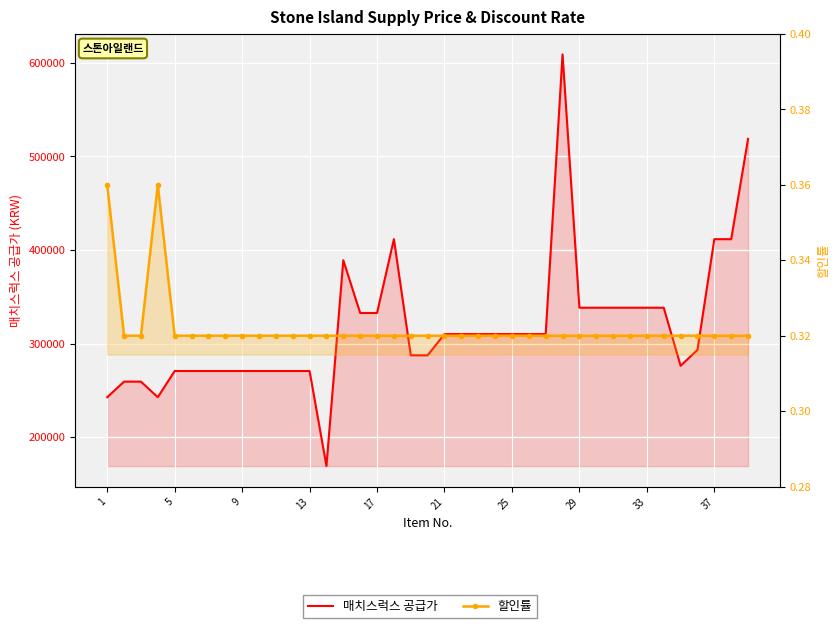

True or false: 할인률 has more than 0 points higher than both neighbors.

True